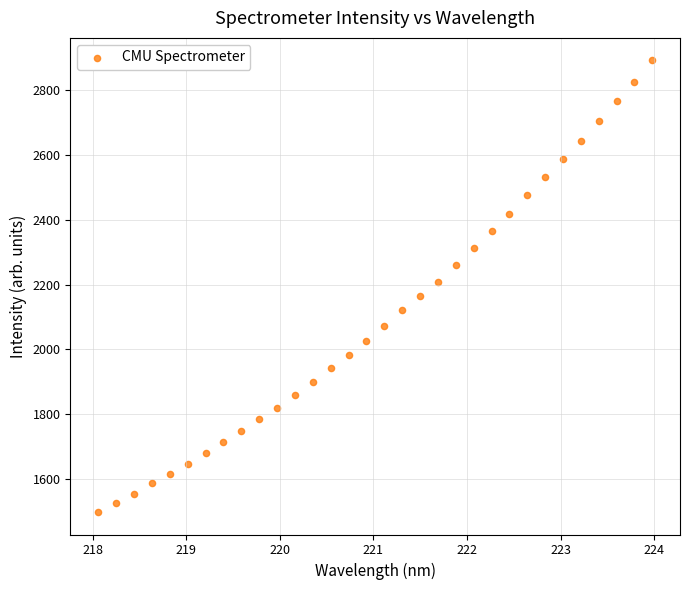

What is the range of Y values (max minus min)?

1394.7